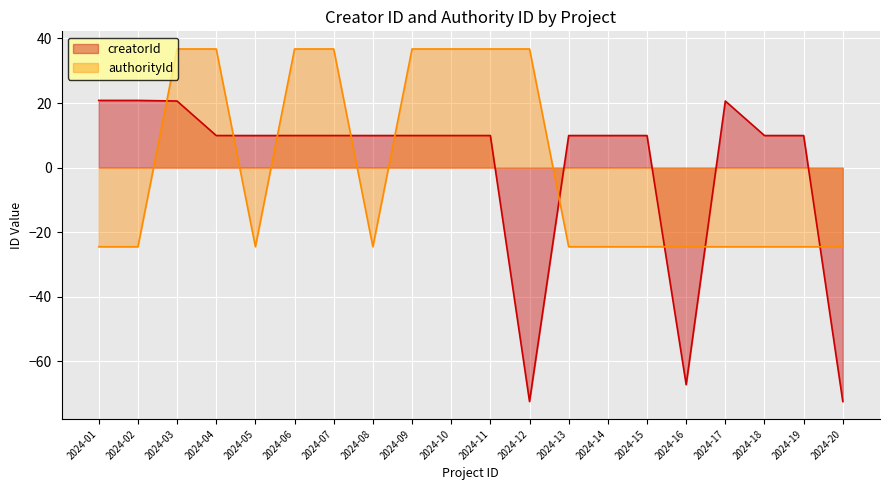

After their last crossing, which series has the higher values: authorityId or creatorId?

authorityId